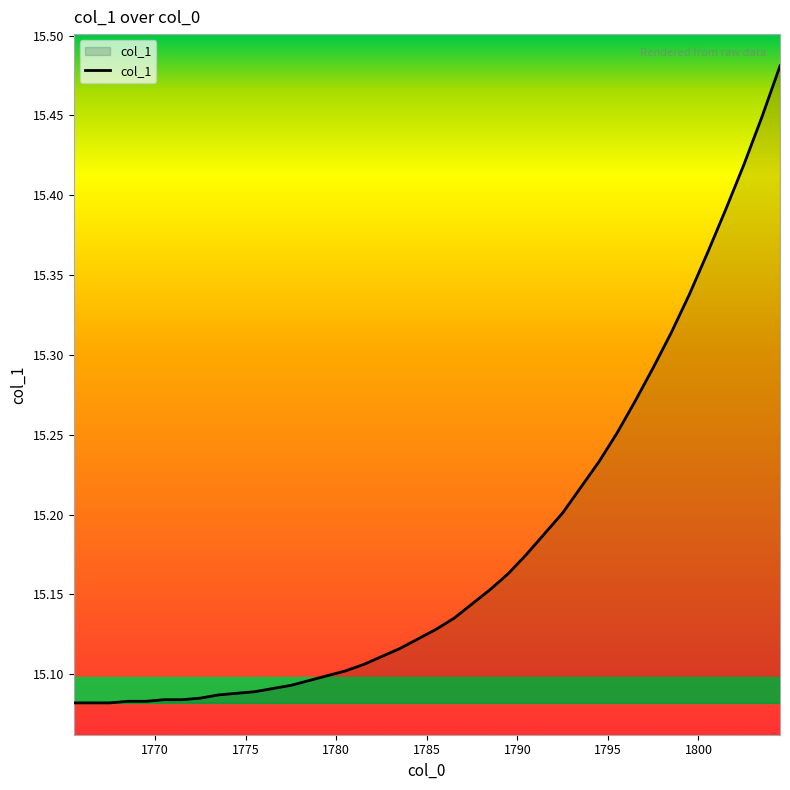

What is the minimum value shown in the chart?

15.1